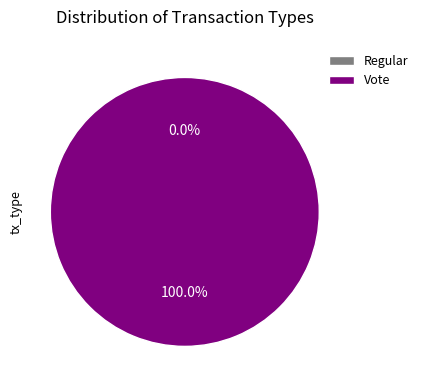

To the nearest percent, what is the difference between the largest and smallest slice percentages?

100%